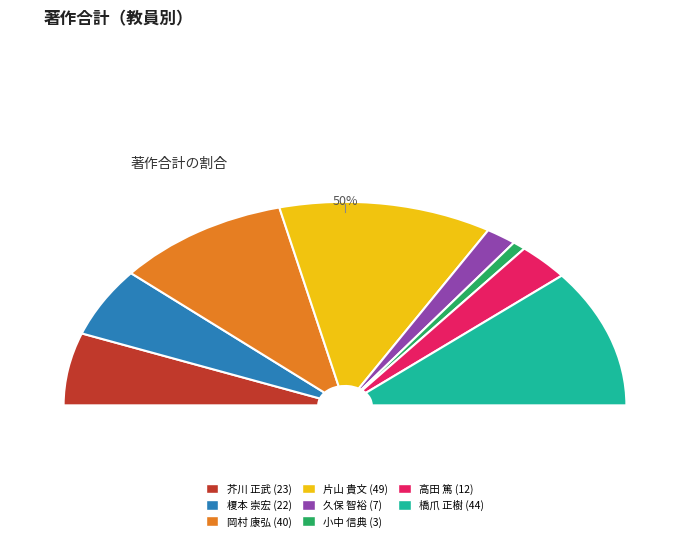

How much of the chart is everything except 片山 貴文?

75.5%